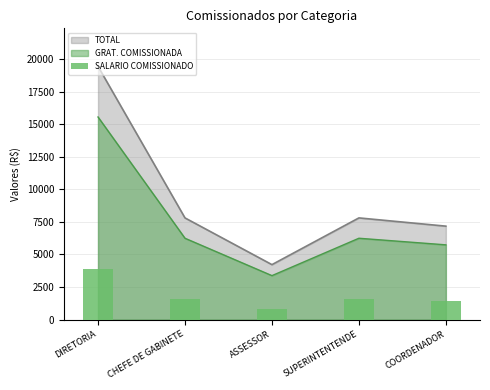

What is the difference between the maximum and second lowest values?

2454.0